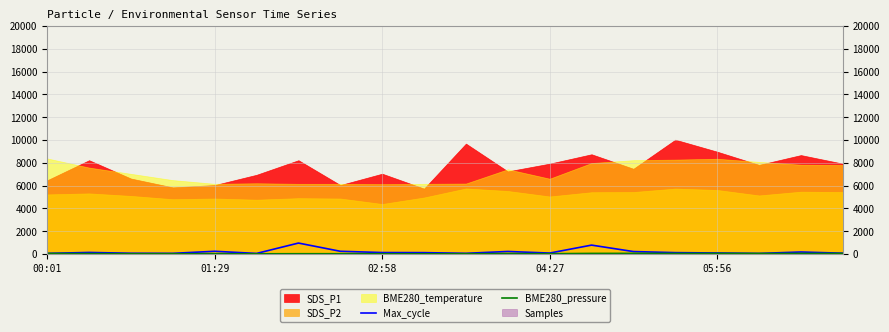

What is the value of the Max_cycle point at the 9th from the left?

120.0